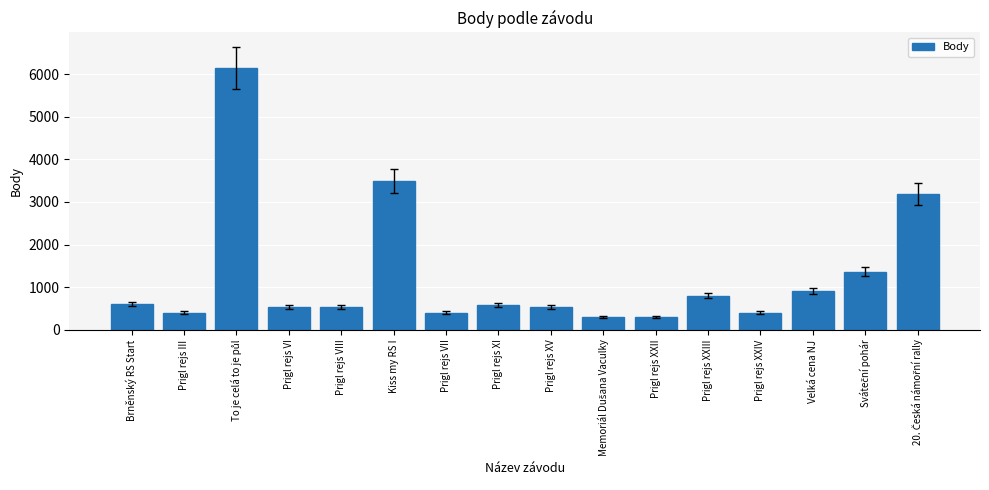

What is the difference between the second highest and minimum values?

3205